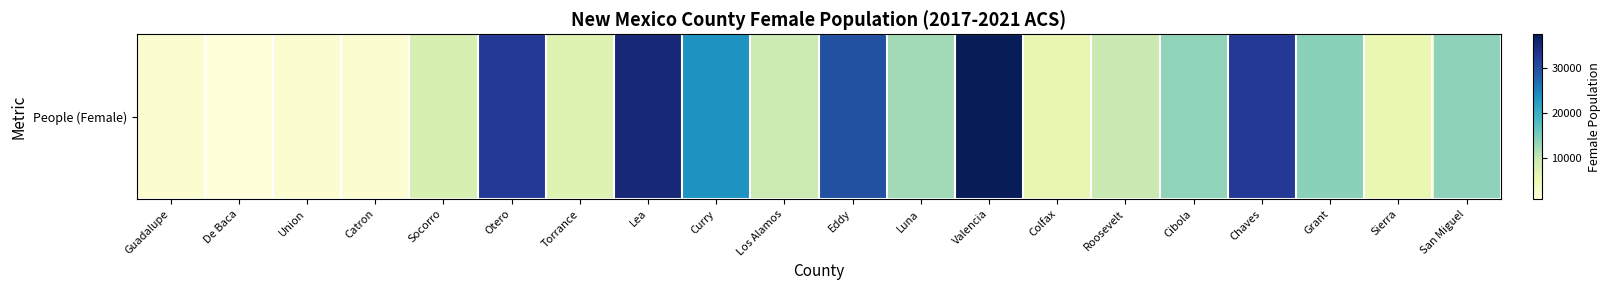

Which has a higher value, Catron or Roosevelt?

Roosevelt